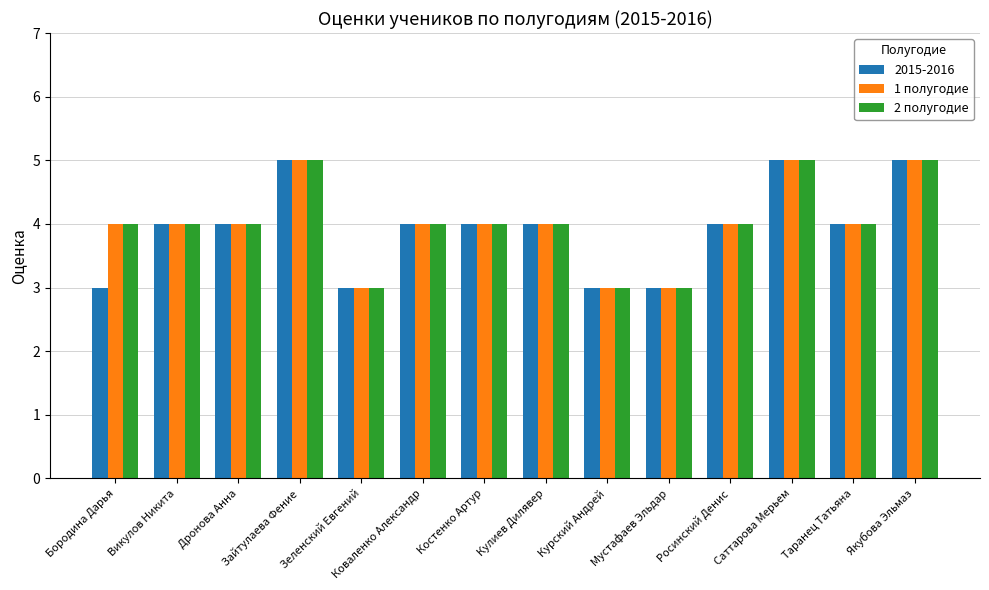

What is the total value across all series at Саттарова Мерьем?

15